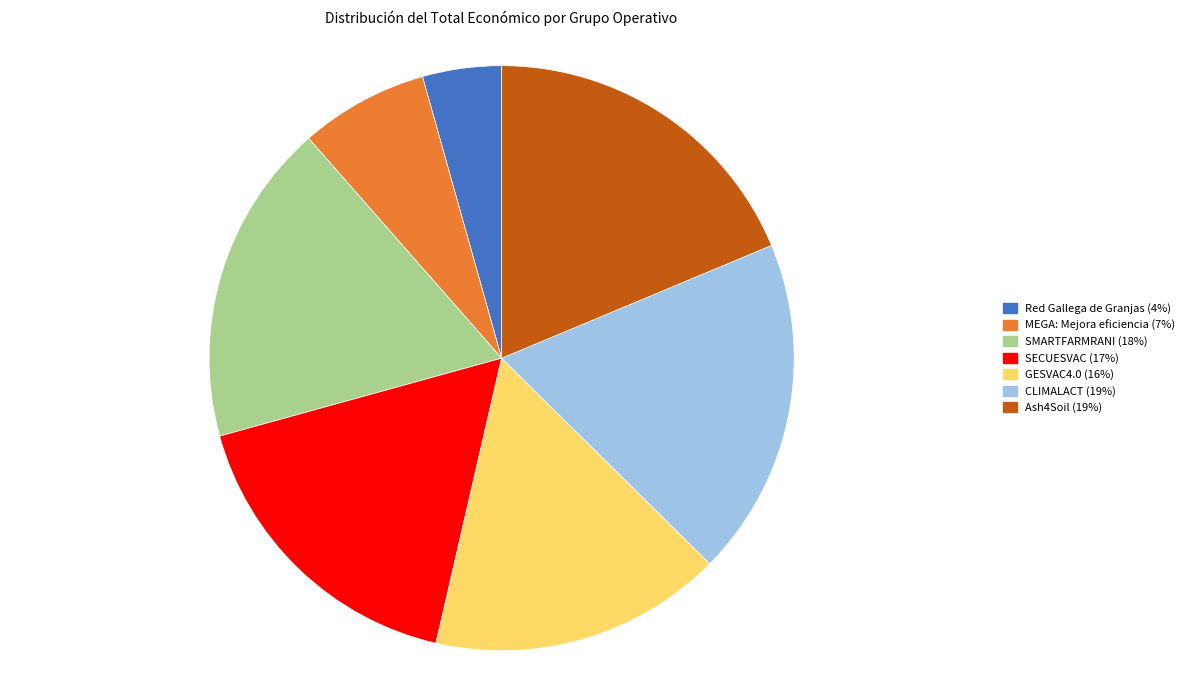

The GESVAC4.0 slice represents 16% of the pie. True or false?

True